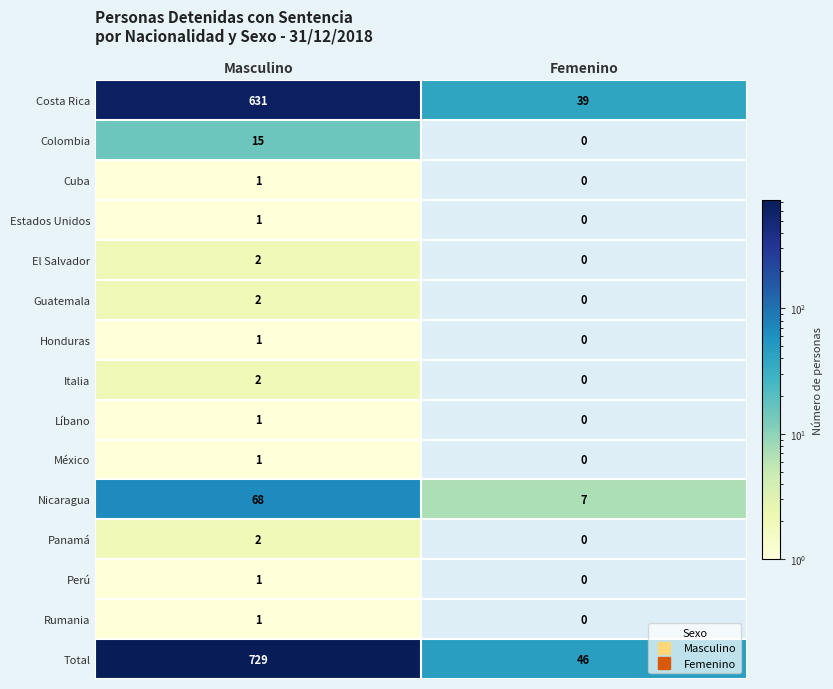

The value of El Salvador at Masculino is 2. True or false?

True